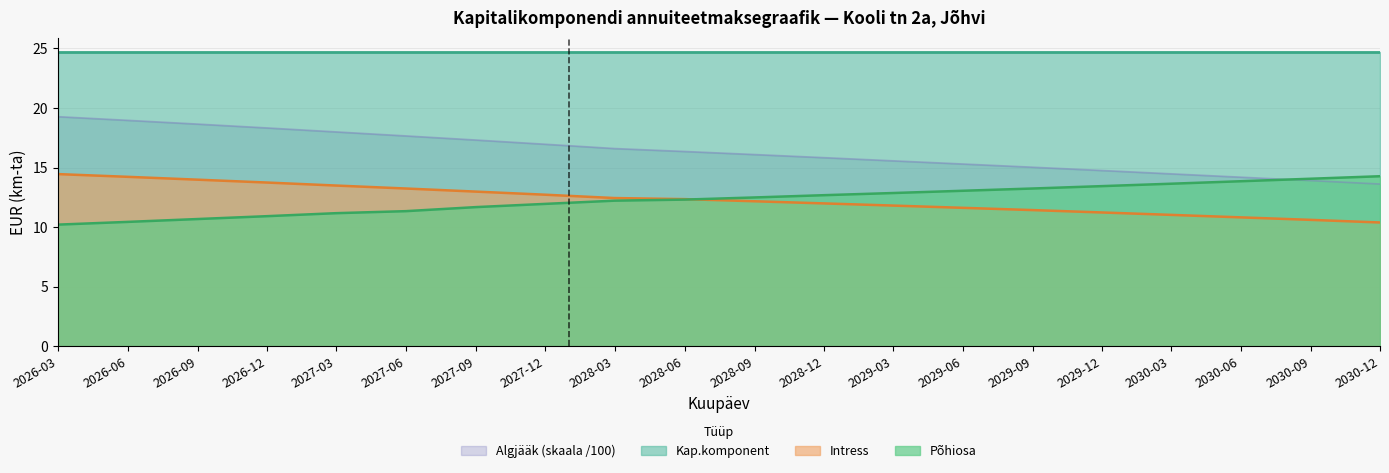

What is the maximum value for Algjääk (skaala /100)?

19.3